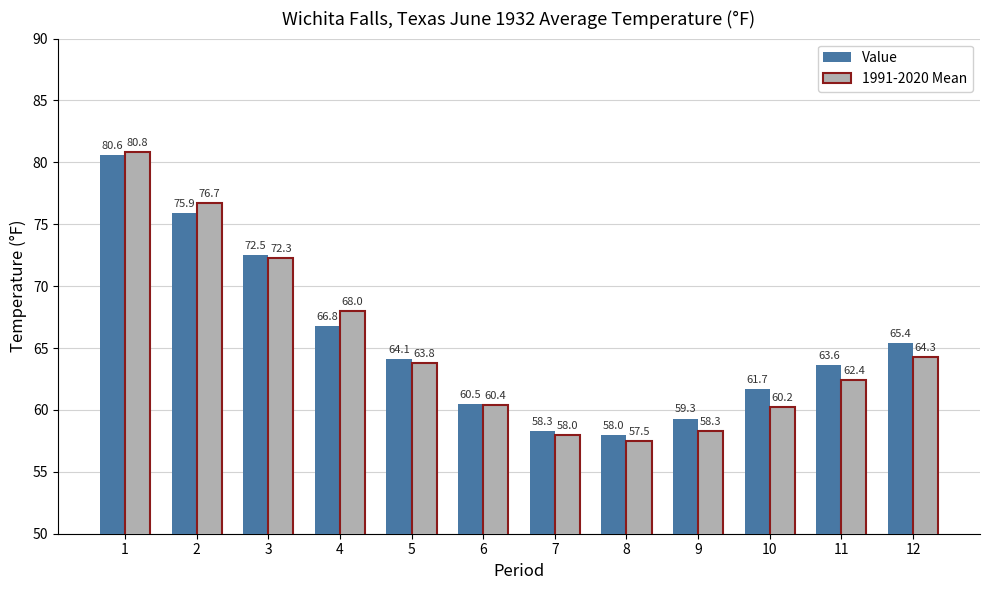

What are all the series names shown in the legend?

Value, 1991-2020 Mean